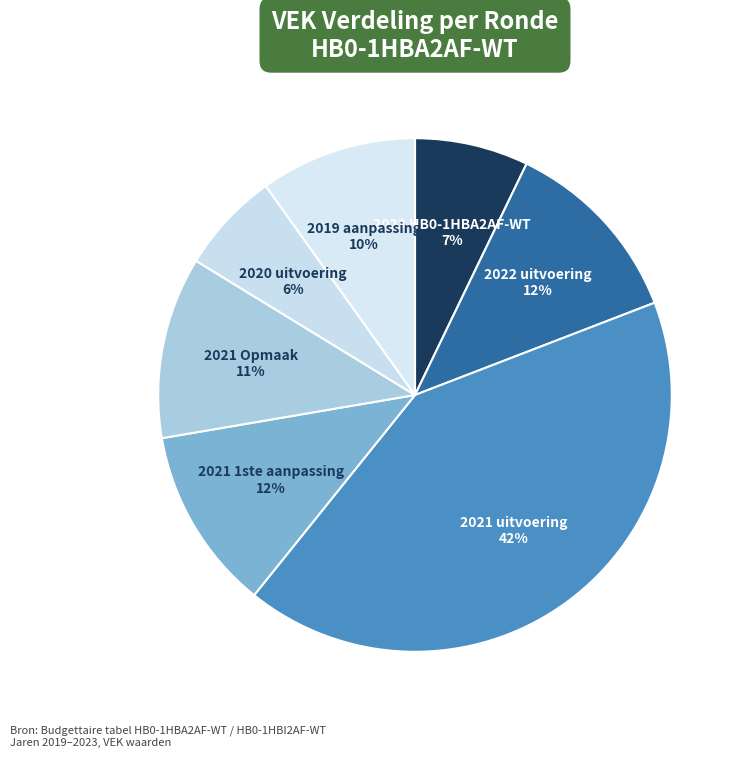

The 2021 uitvoering slice represents 42% of the pie. True or false?

True